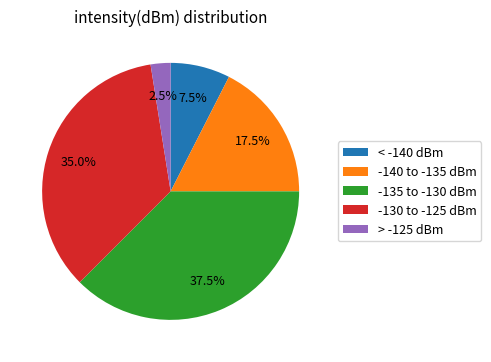

What is the ratio of the value at -135 to -130 dBm to the value at -130 to -125 dBm?

1.1